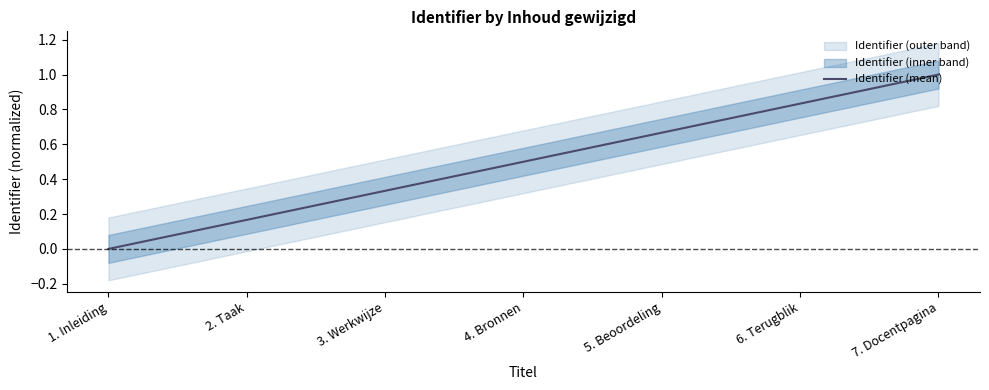

What is the sum of all values?

3.5